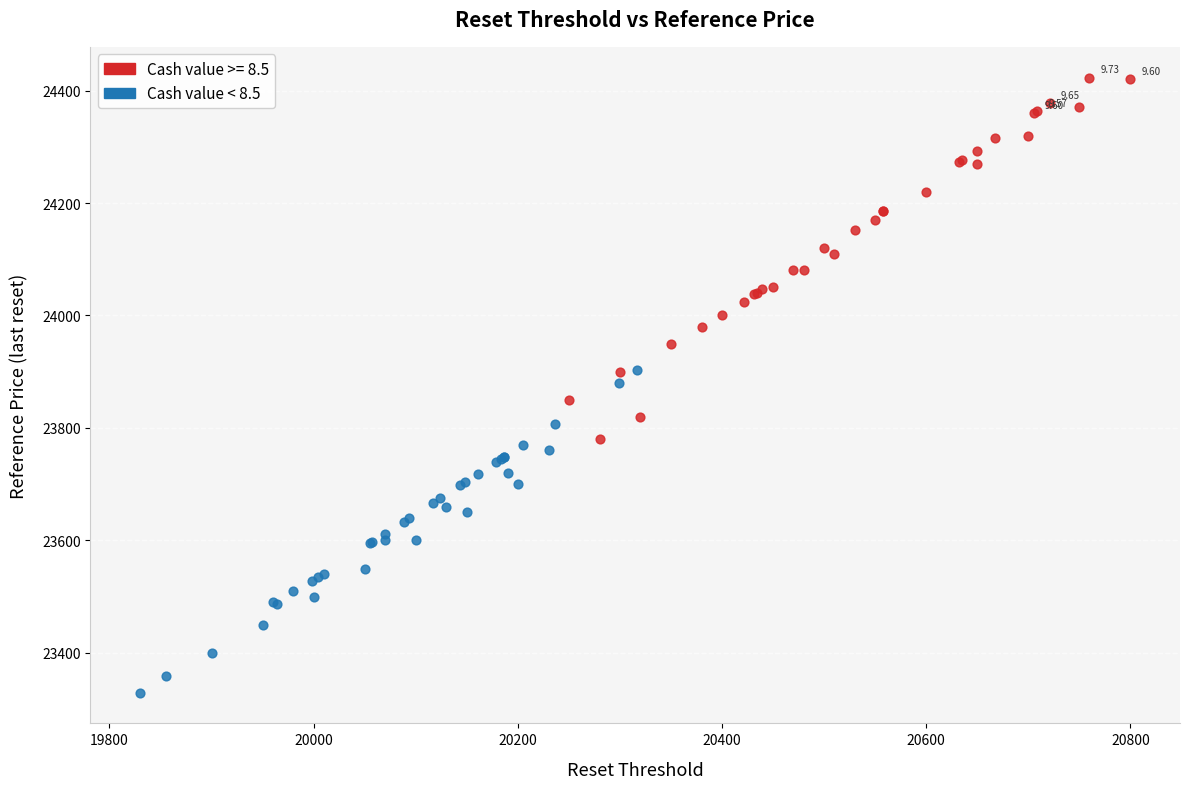

Which series reaches the maximum Y coordinate?

Cash value >= 8.5